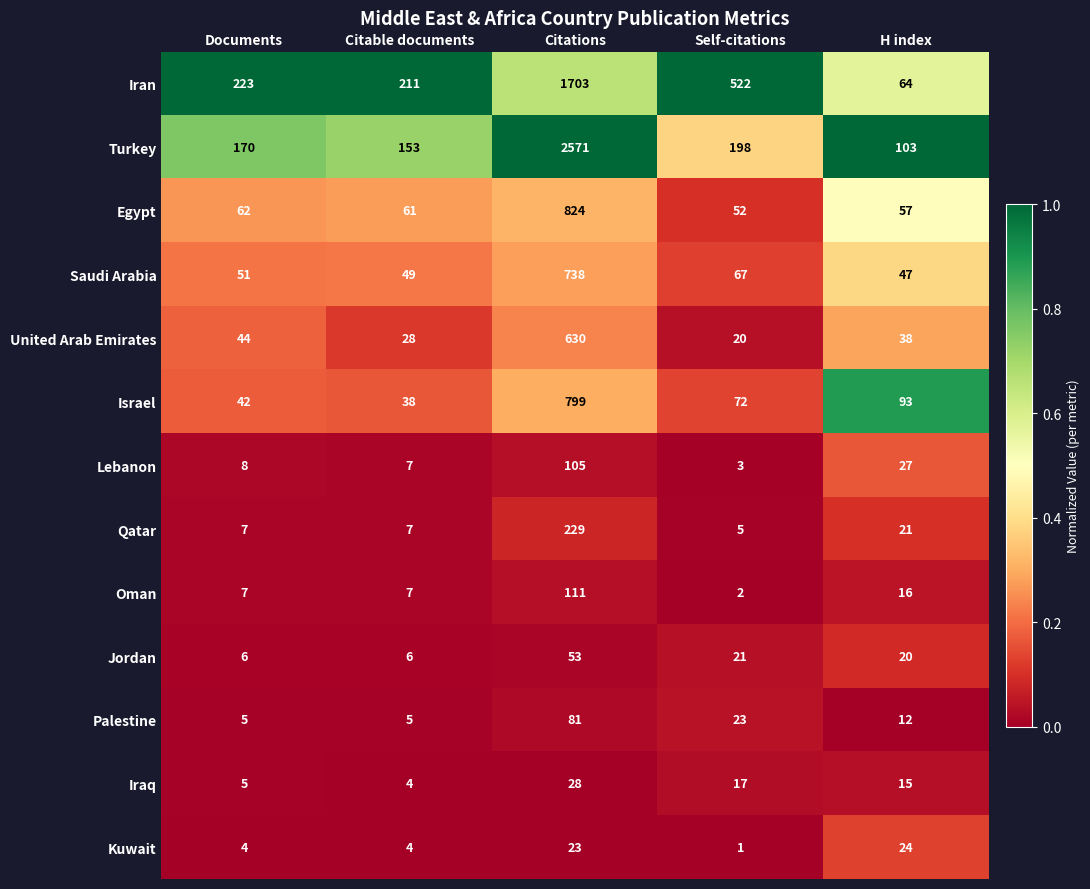

What is the greatest value displayed?

2571